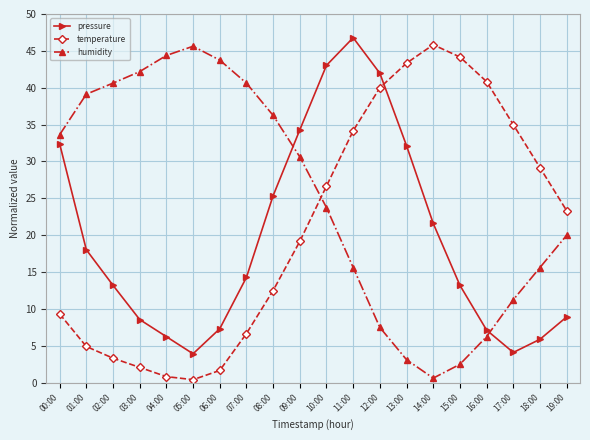

Count the number of categories in the chart.

20